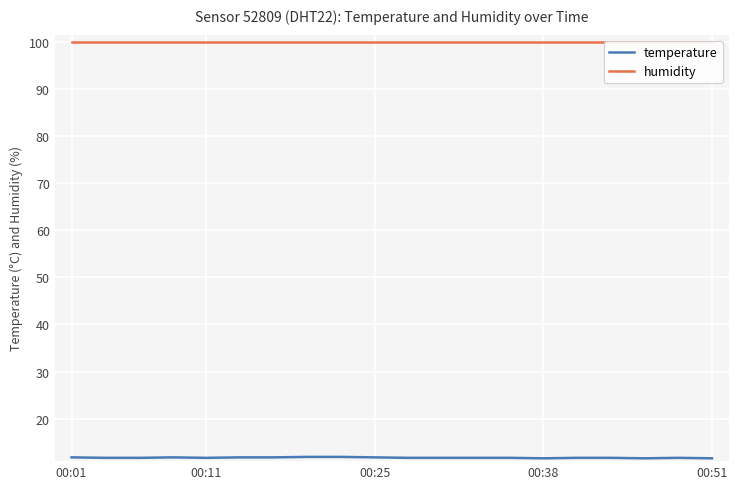

At how many categories does at least one series exceed 27?

20